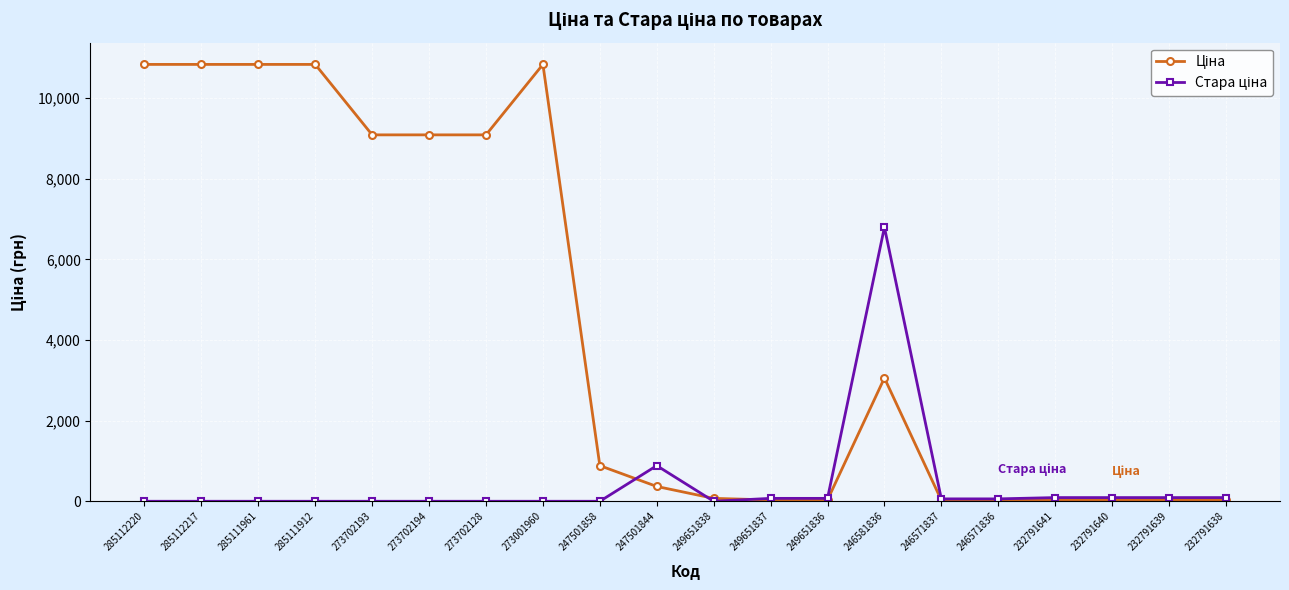

What position from the left is 285111961?

3